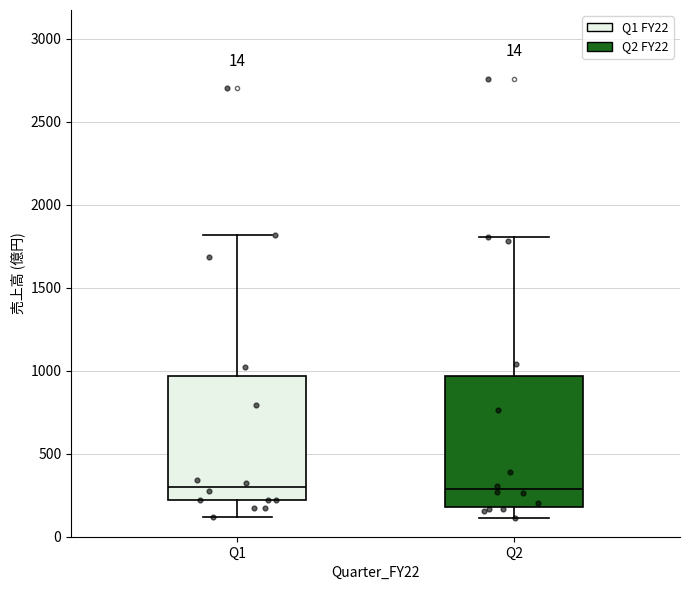

Reading left to right, transcribe this box plot: for each box, give where its median line is, the range the box spans, and where its two whiskers end, as read against the y-axis. The values are not printed on the chart, so give them approximately, as read against the axis.

Q1: median 300, box 200 to 950, whiskers 100 to 1800
Q2: median 300, box 200 to 950, whiskers 100 to 1800